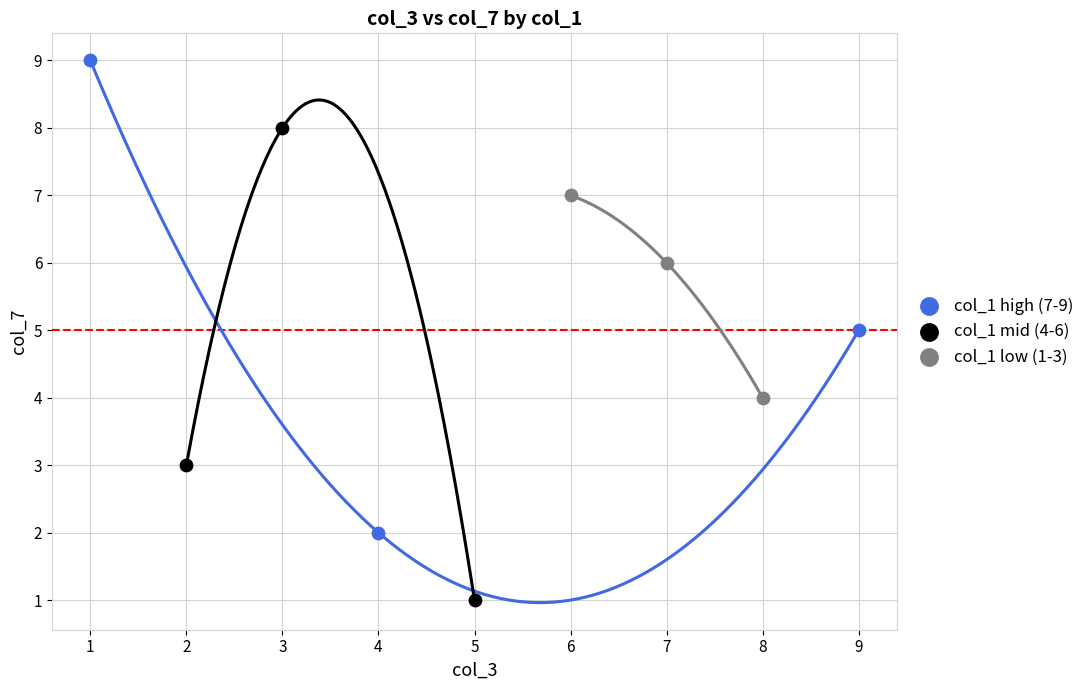

Which series reaches the minimum Y coordinate?

col_1 mid (4-6)